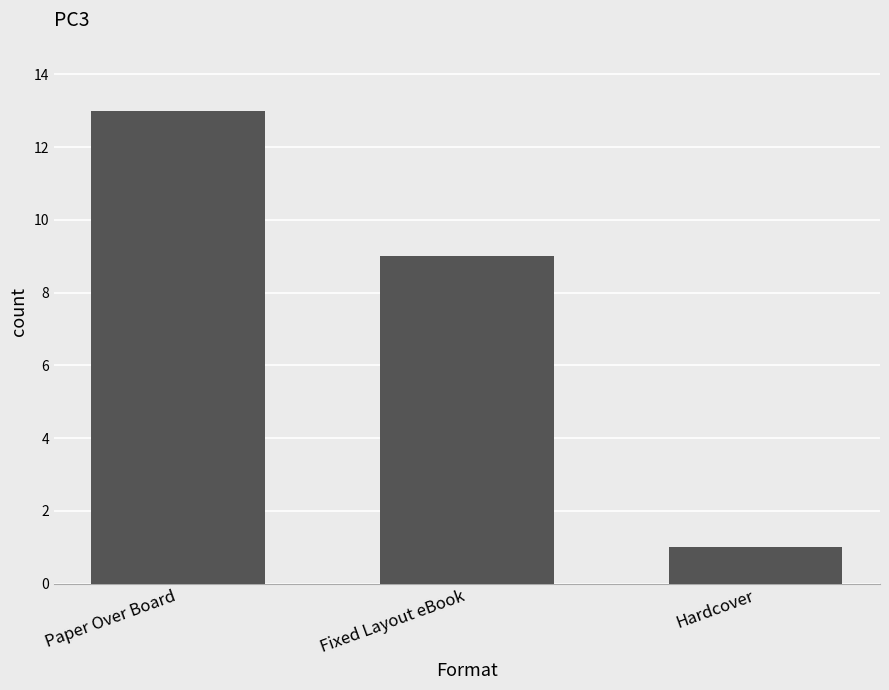

Rank the categories by value from lowest to highest.

Hardcover, Fixed Layout eBook, Paper Over Board